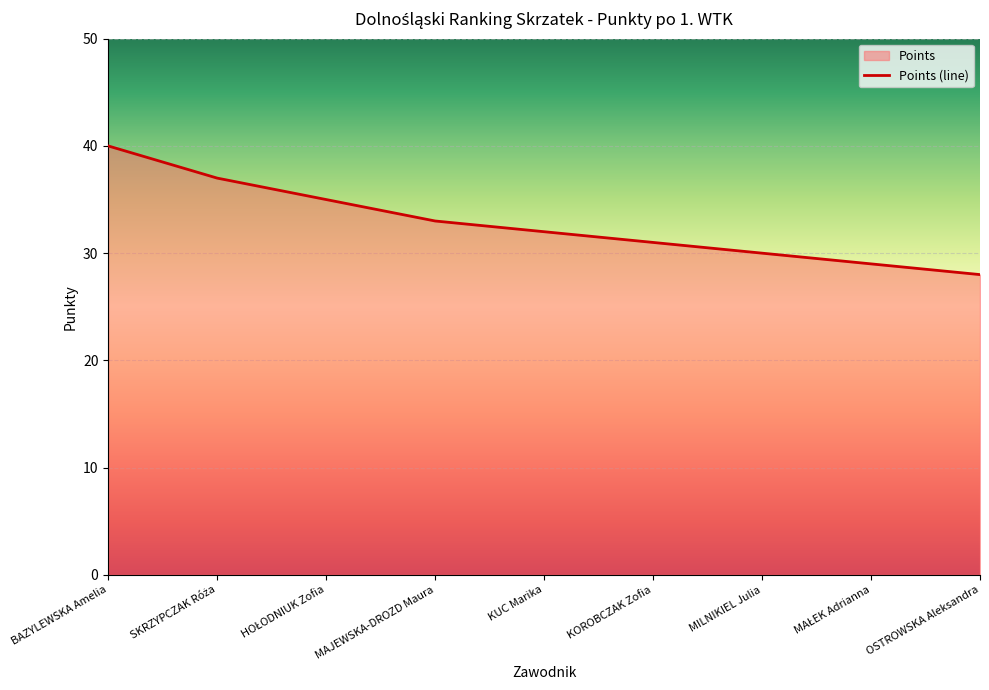

True or false: the data has more than 0 interior local peaks.

False